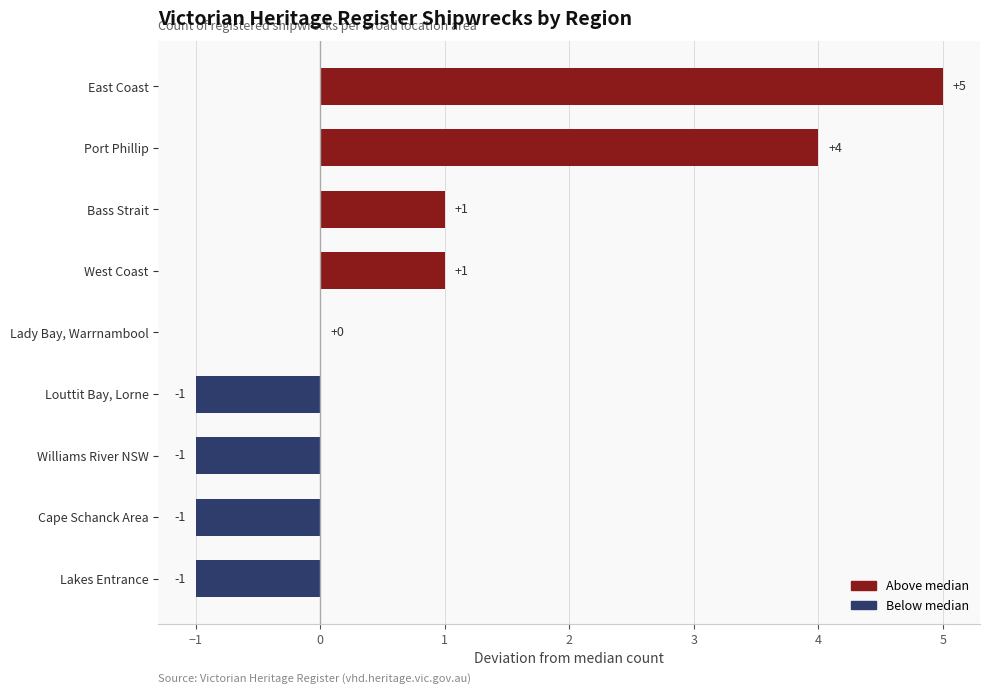

True or false: the data shows -1 at Williams River NSW.

True